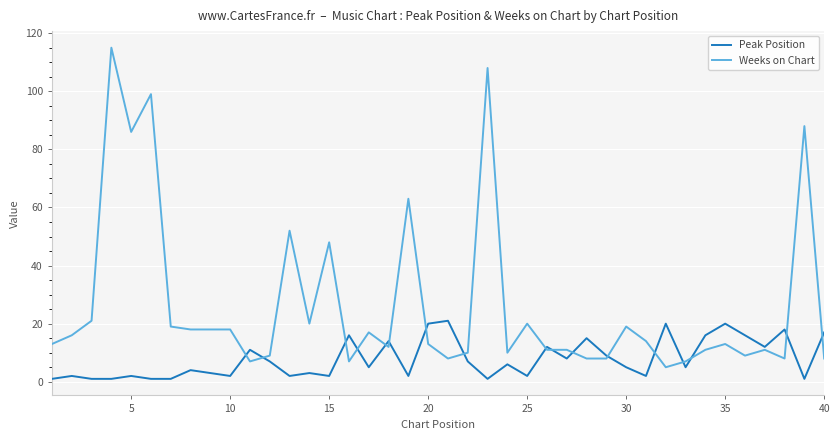

What is the minimum value for Weeks on Chart?

5